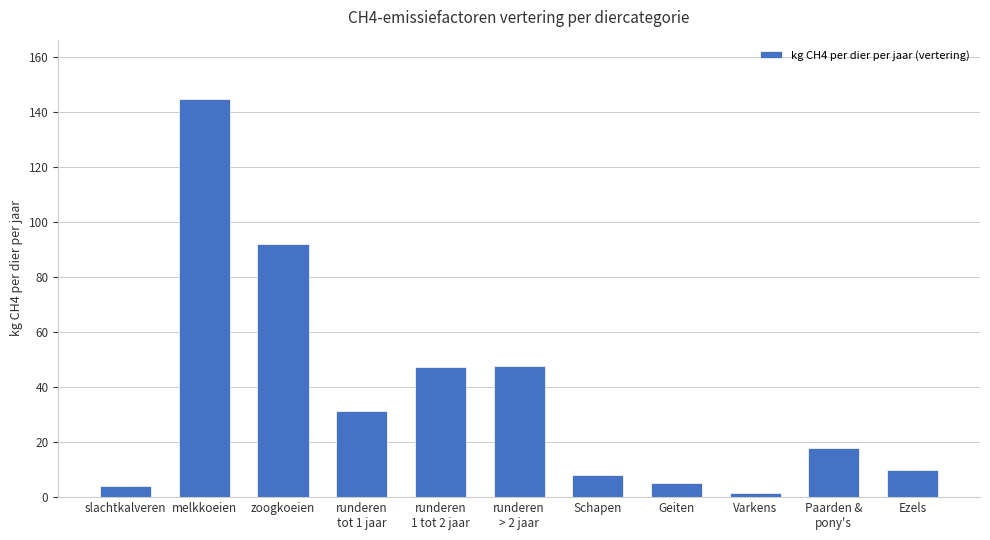

Where does the data first go above 18?

melkkoeien